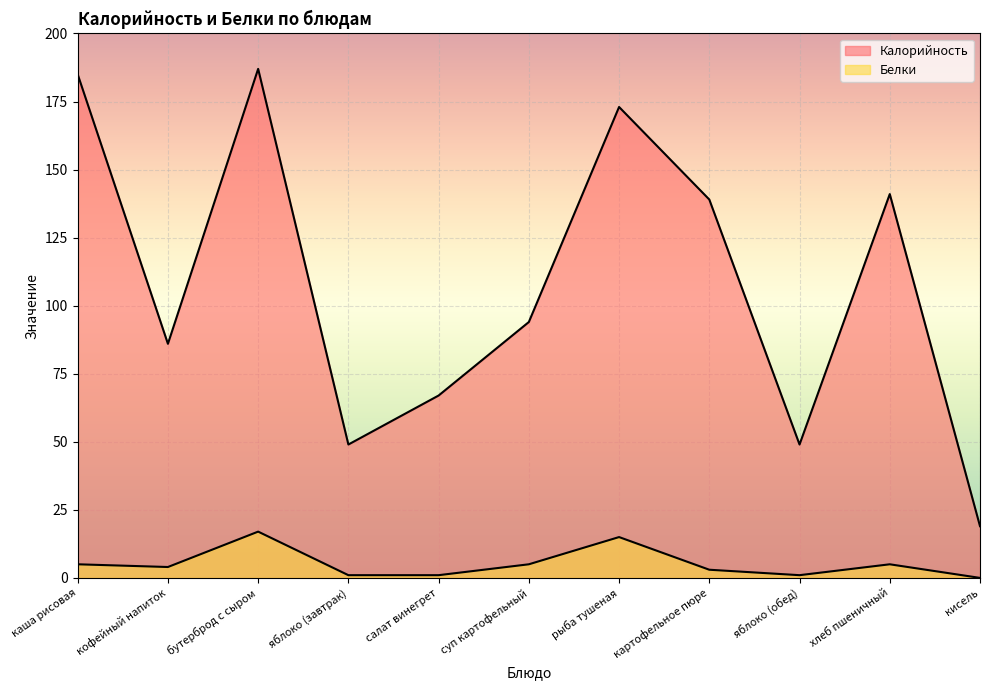

At which label does Калорийность first exceed 94?

каша рисовая